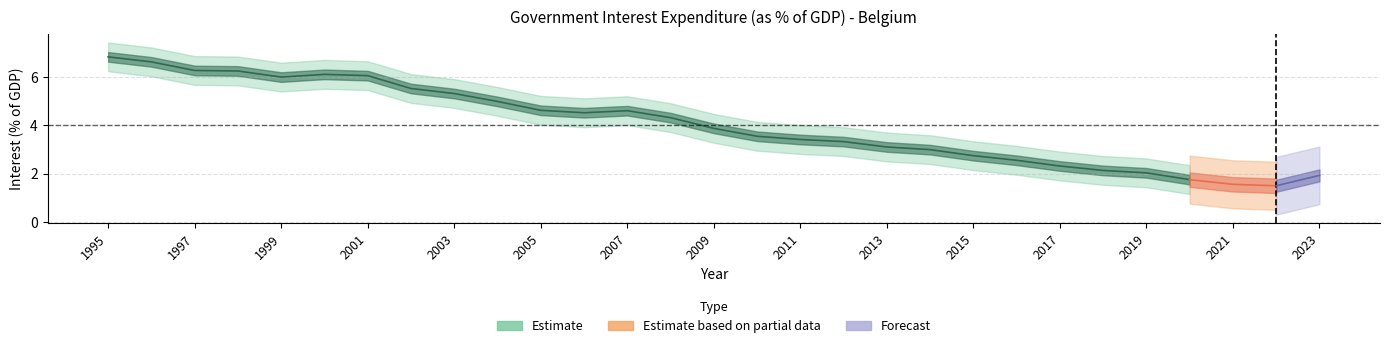

Which category has the highest value across all series?

1995